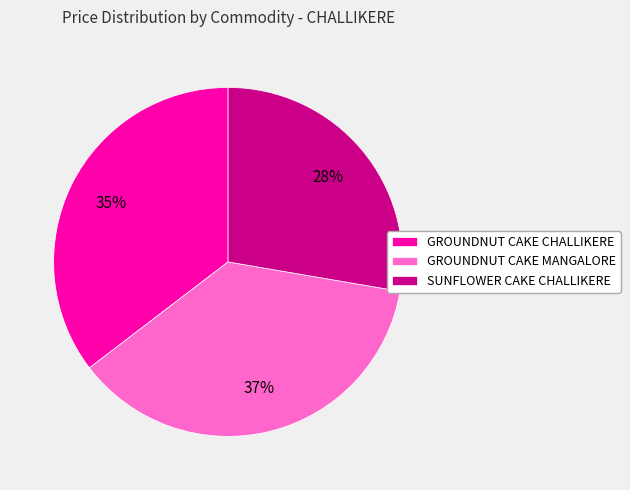

Between GROUNDNUT CAKE CHALLIKERE and SUNFLOWER CAKE CHALLIKERE, which is larger?

GROUNDNUT CAKE CHALLIKERE